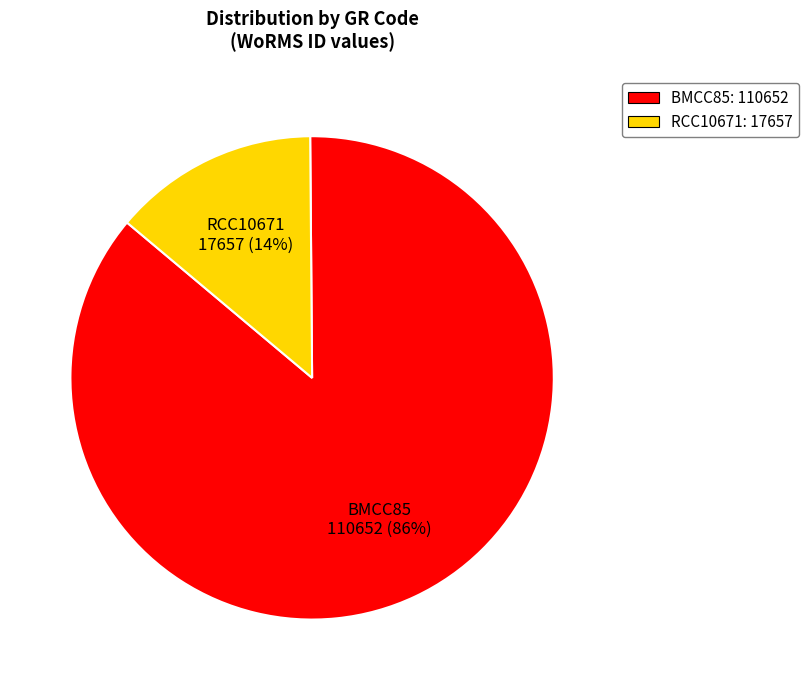

Which has a higher value, BMCC85 or RCC10671?

BMCC85